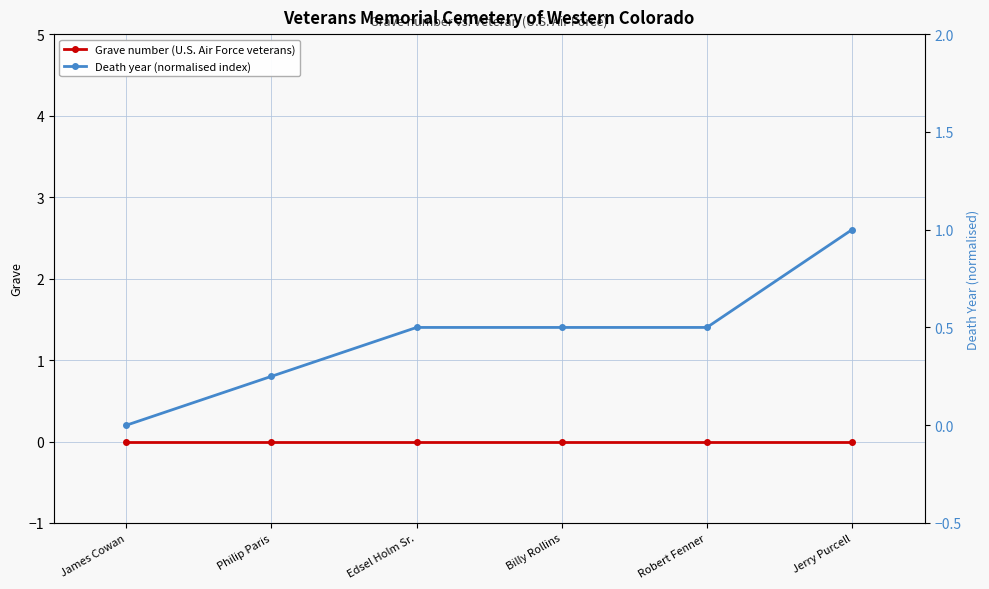

Reading right to left, list all the values displayed in this chart.

Grave number (U.S. Air Force veterans): 0.0	0.0	0.0	0.0	0.0	0.0
Death year (normalised index): 1.0	0.5	0.5	0.5	0.2	0.0